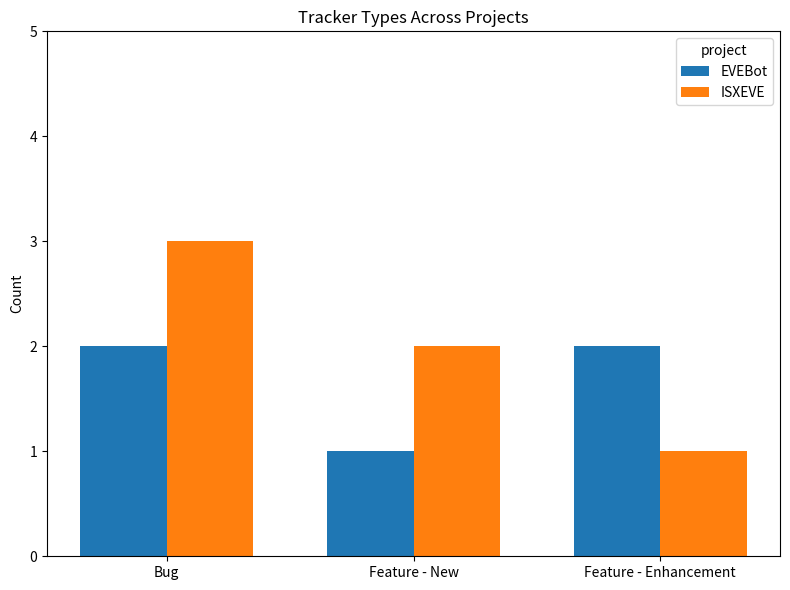

What is the label of the 2nd bar from the left?

Feature - New